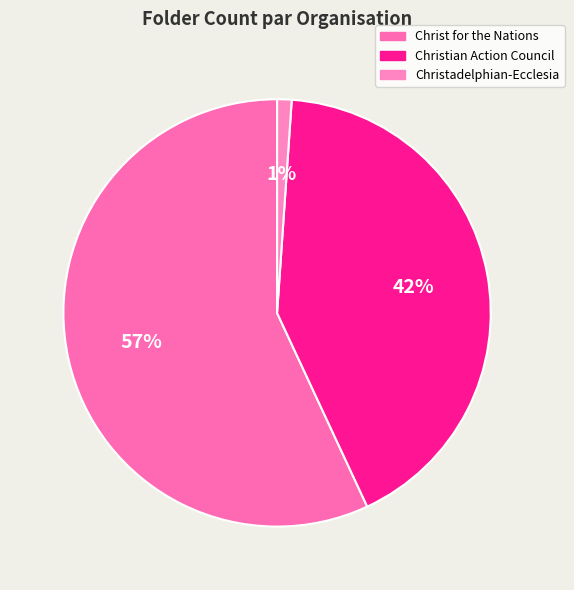

To the nearest percent, what percentage of the pie is Christian Action Council?

42%